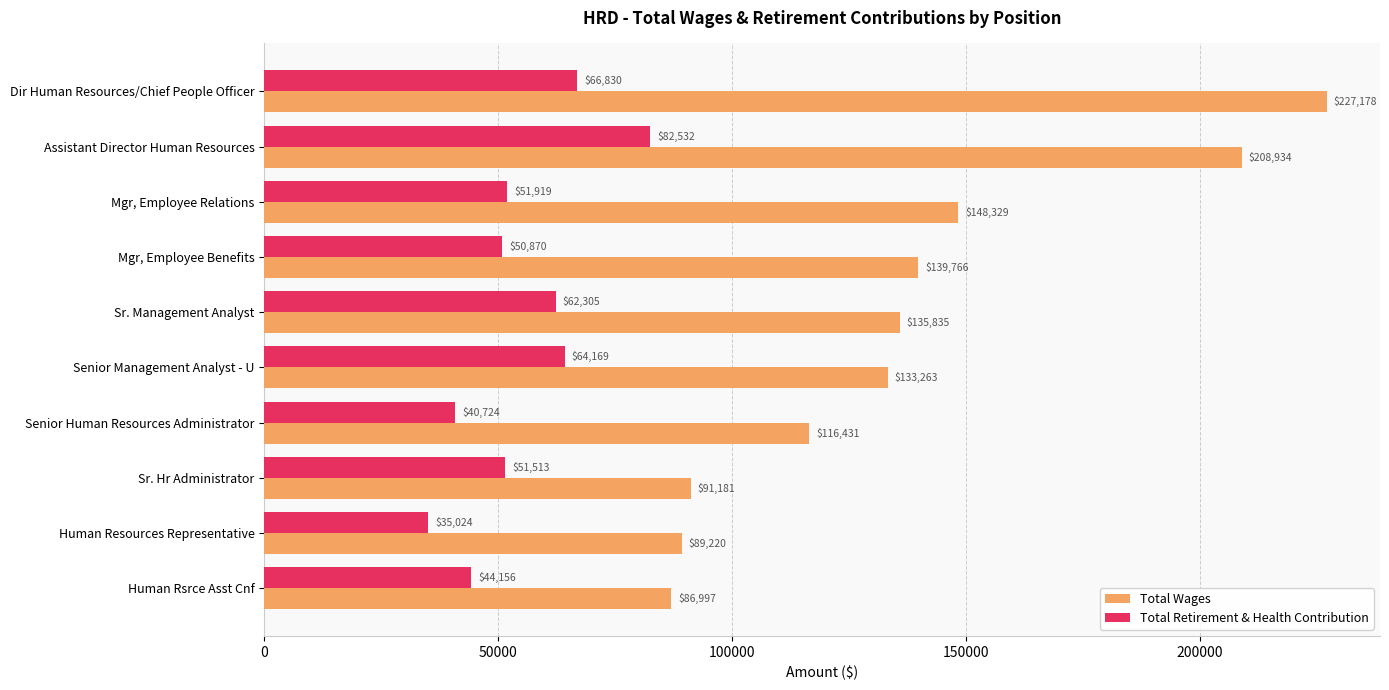

What is the spread (max minus min) of values at Senior Management Analyst - U?

69094